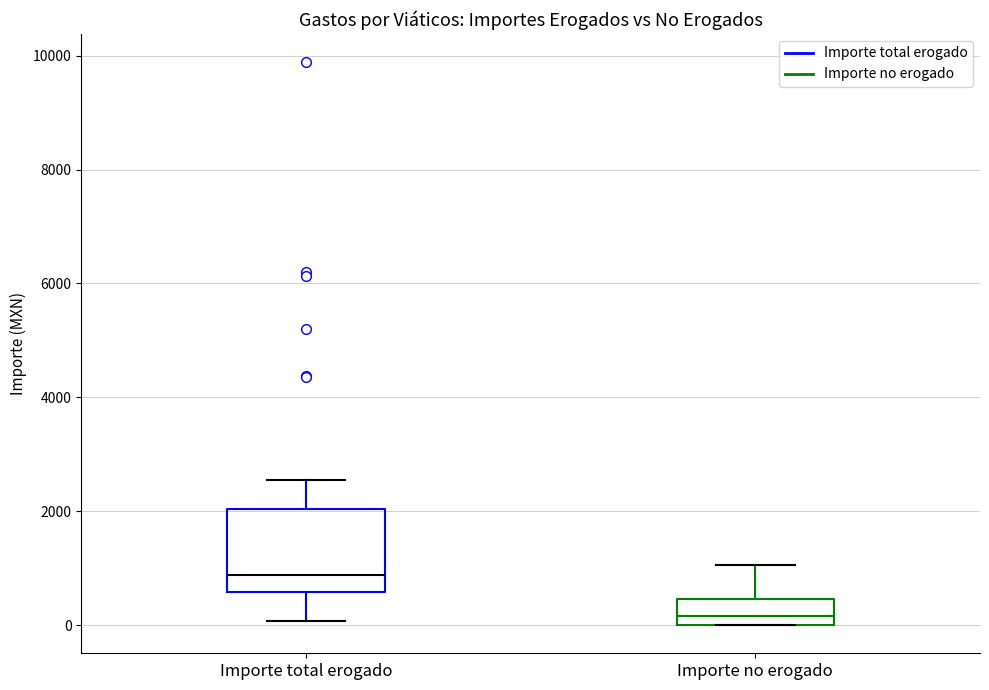

Reading left to right, read every box against the y-axis: the position of its median line, the range the box covers, and the ends of its whiskers. The values are not printed on the chart, so give them approximately, as read against the axis.

Importe total erogado: median 800, box 600 to 2000, whiskers 0 to 2600
Importe no erogado: median 200, box 0 to 400, whiskers 0 to 1000